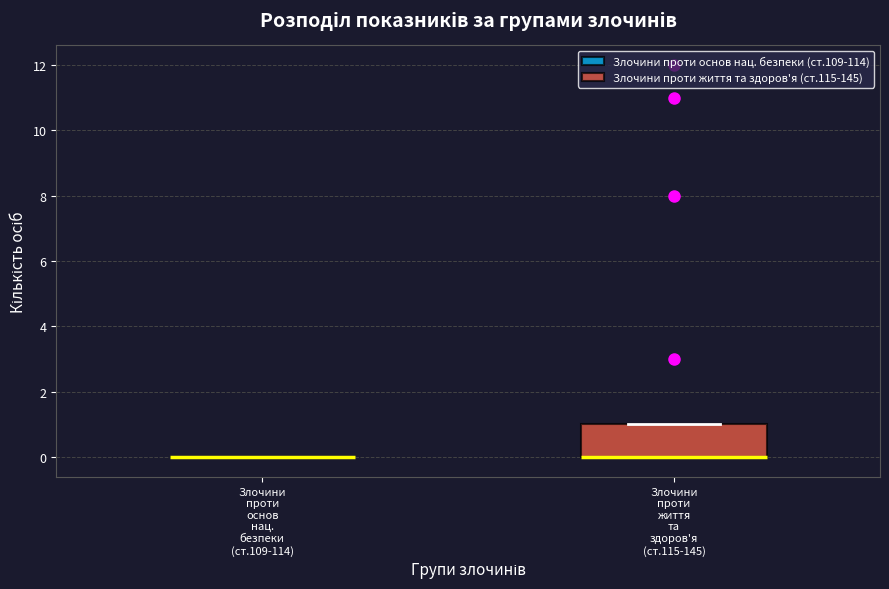

Reading left to right, read every box against the y-axis: the position of its median line, the range the box covers, and the ends of its whiskers. The values are not printed on the chart, so give them approximately, as read against the axis.

Злочини проти основ нац. безпеки (ст.109-114): box collapsed to a line at 0, whiskers 0 to 0
Злочини проти життя та здоров'я (ст.115-145): median 0 (drawn on the box's lower edge), box 0 to 1, whiskers 0 to 1